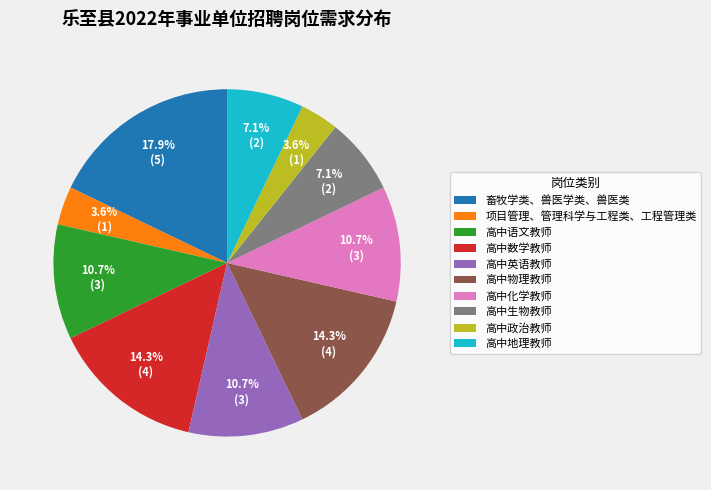

True or false: 高中物理教师 accounts for 14% of the total.

True